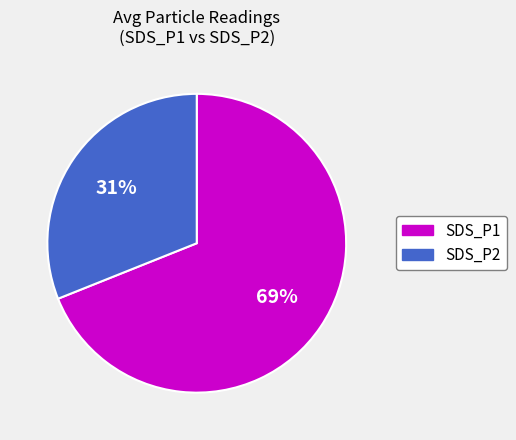

What percentage is the SDS_P2 slice, to the nearest percent?

31%